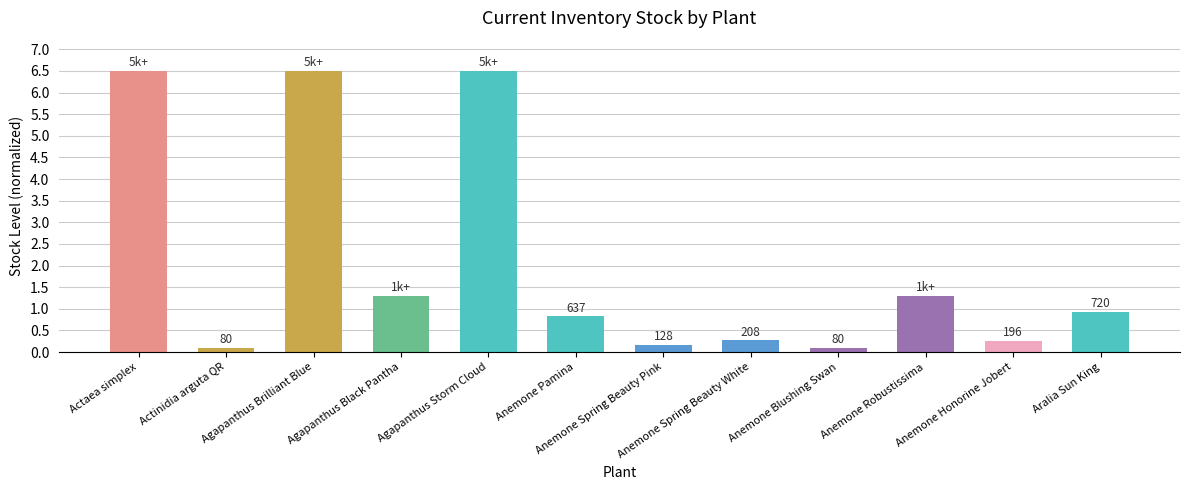

How many bars are there in total?

12